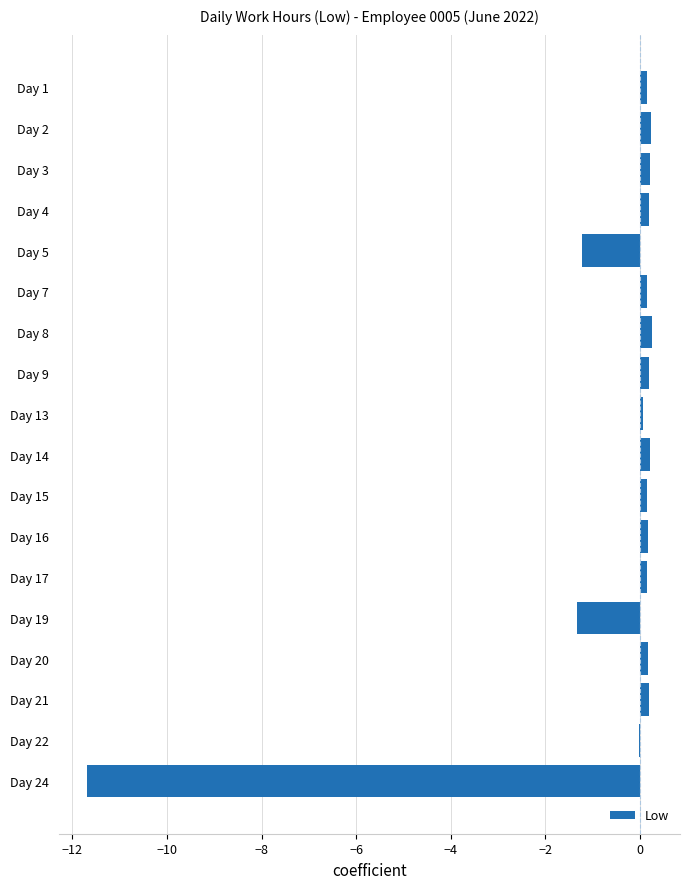

The chart shows a value of 0.2 at Day 21. True or false?

True